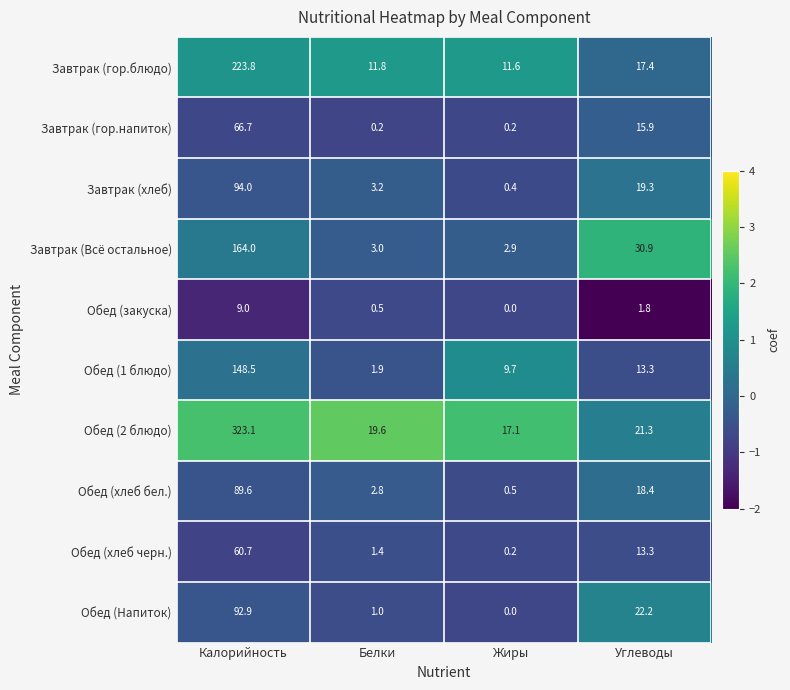

What is the minimum value shown in the chart?

0.0